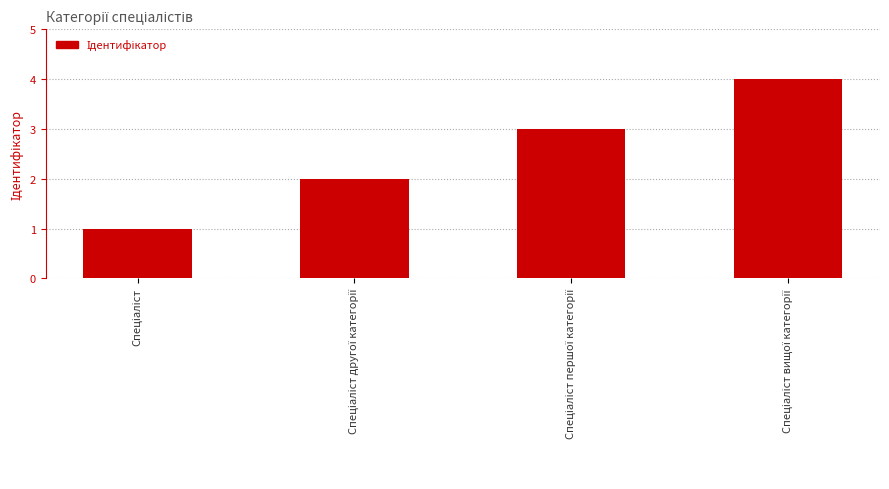

What is the difference between the maximum and minimum values?

3